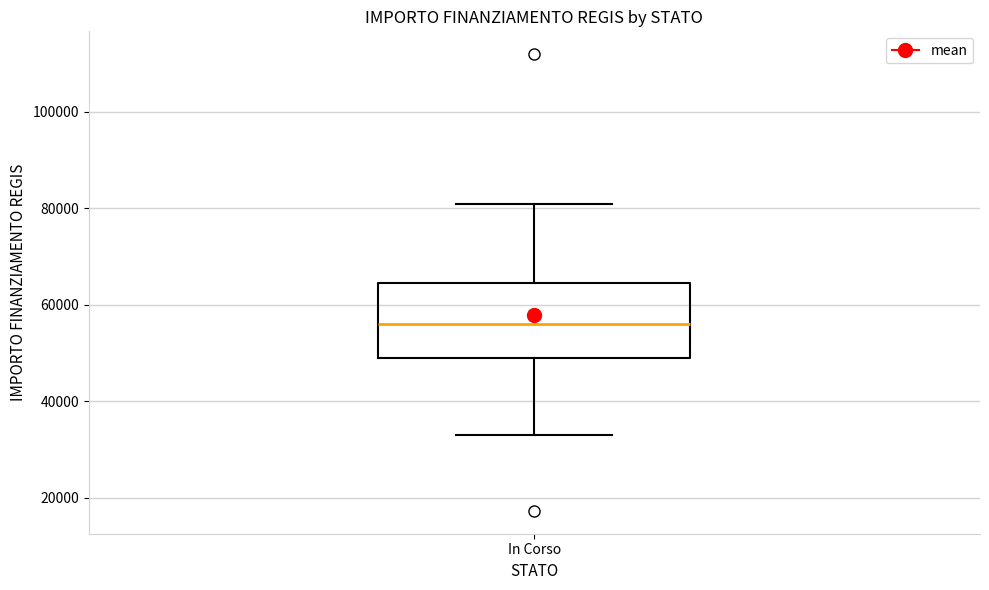

Where does the upper whisker of the box for In Corso end on the y-axis? The values are not printed on the chart, so give them approximately, as read against the axis.

80000